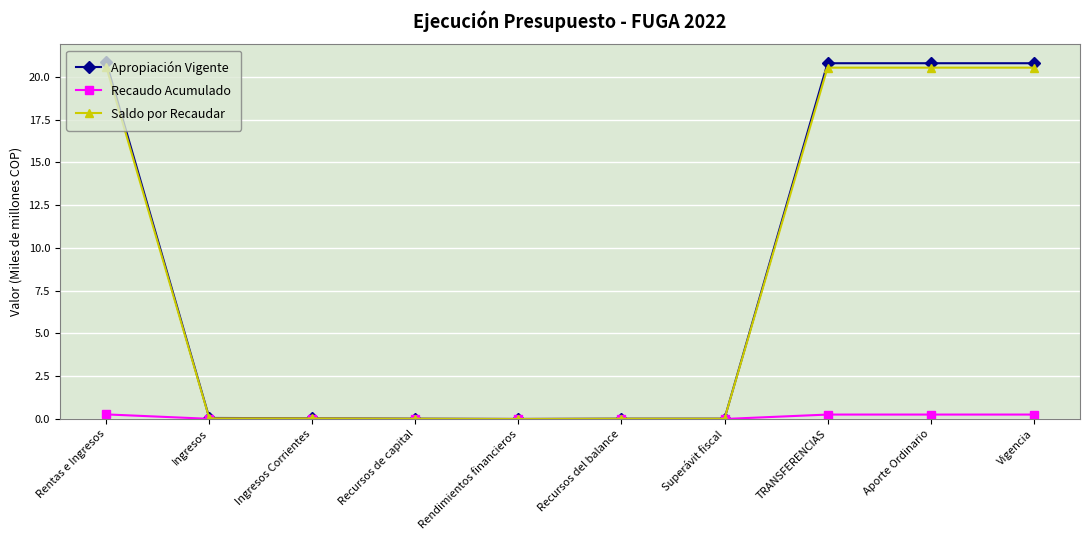

What is the label of the 5th point from the right?

Recursos del balance